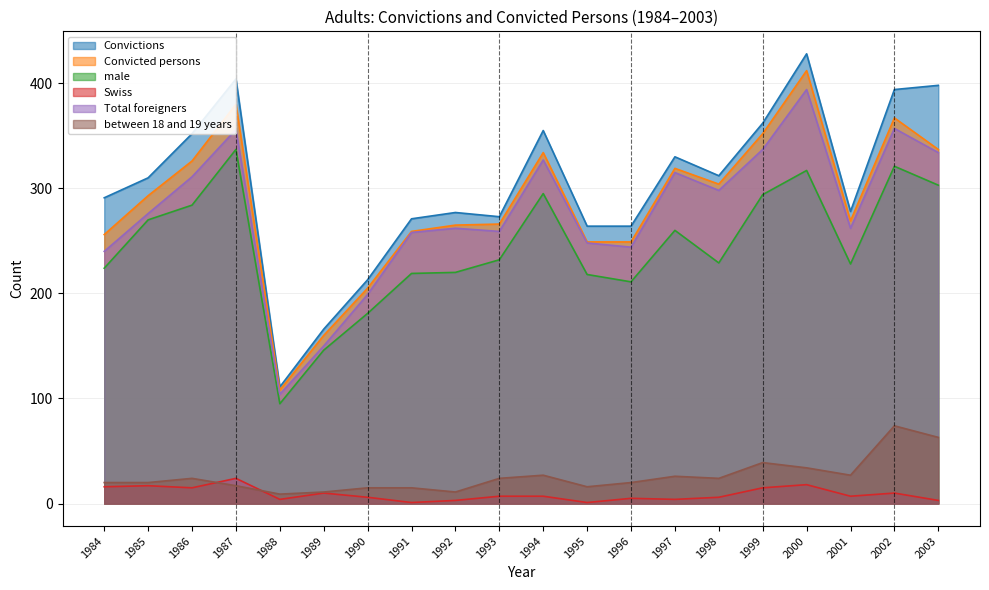

Reading left to right, list all the values displayed in this chart.

Convictions: 1984=291	1985=310	1986=352	1987=404	1988=111	1989=166	1990=213	1991=271	1992=277	1993=273	1994=355	1995=264	1996=264	1997=330	1998=312	1999=362	2000=428	2001=278	2002=394	2003=398
Convicted persons: 1984=256	1985=293	1986=326	1987=380	1988=108	1989=160	1990=205	1991=259	1992=265	1993=266	1994=334	1995=249	1996=249	1997=319	1998=304	1999=352	2000=412	2001=269	2002=367	2003=337
male: 1984=224	1985=270	1986=284	1987=337	1988=95	1989=146	1990=181	1991=219	1992=220	1993=232	1994=295	1995=218	1996=211	1997=260	1998=229	1999=294	2000=317	2001=228	2002=321	2003=303
Swiss: 1984=16	1985=17	1986=15	1987=24	1988=4	1989=10	1990=6	1991=1	1992=3	1993=7	1994=7	1995=1	1996=5	1997=4	1998=6	1999=15	2000=18	2001=7	2002=10	2003=3
Total foreigners: 1984=240	1985=276	1986=311	1987=356	1988=104	1989=150	1990=199	1991=258	1992=262	1993=259	1994=327	1995=248	1996=244	1997=315	1998=298	1999=337	2000=394	2001=262	2002=357	2003=334
between 18 and 19 years: 1984=20	1985=20	1986=24	1987=17	1988=9	1989=11	1990=15	1991=15	1992=11	1993=24	1994=27	1995=16	1996=20	1997=26	1998=24	1999=39	2000=34	2001=27	2002=74	2003=63